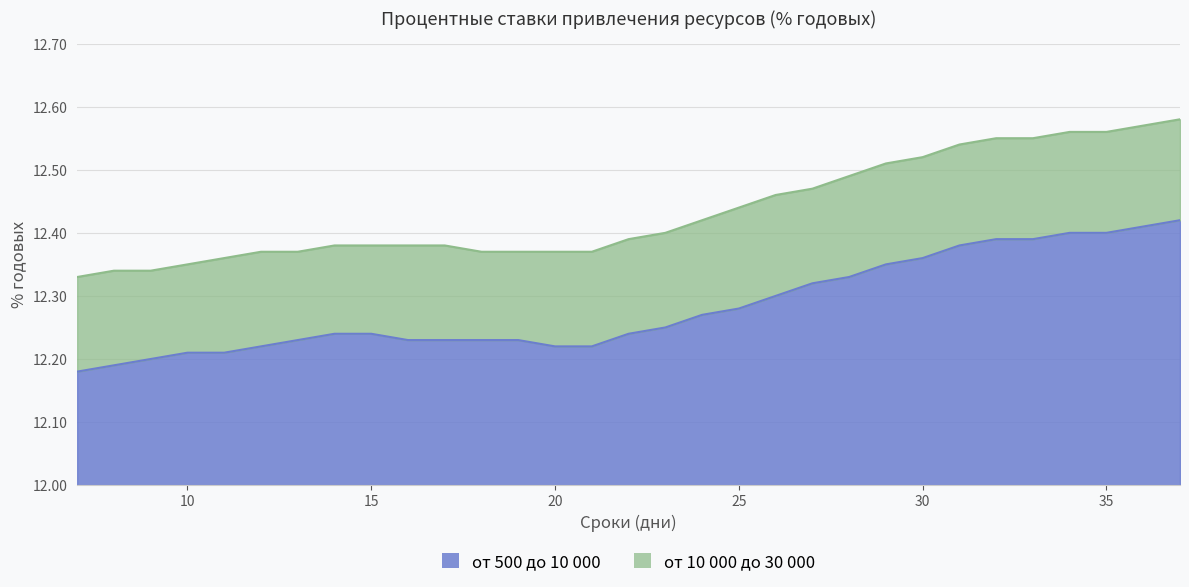

True or false: от 10 000 до 30 000 and от 500 до 10 000 cross at least once.

False